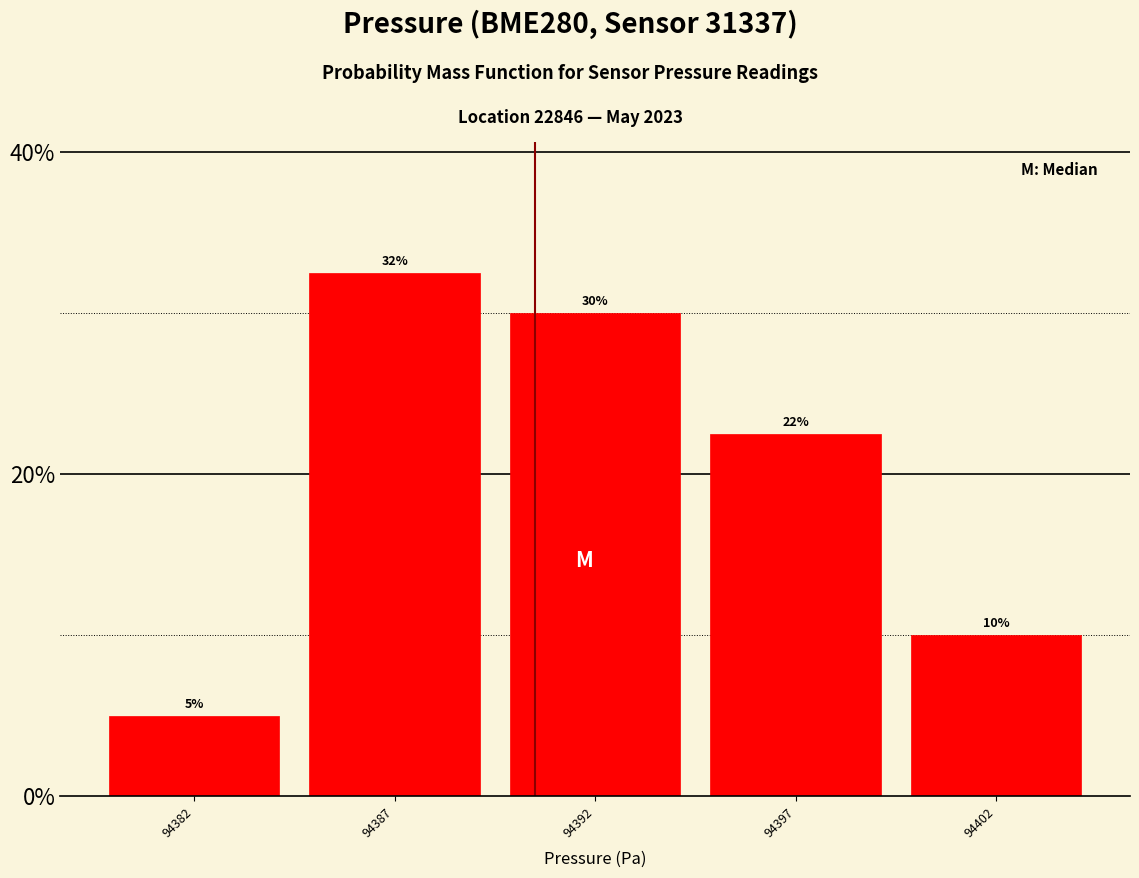

Is it true that the value at 94402 is 10.0?

True